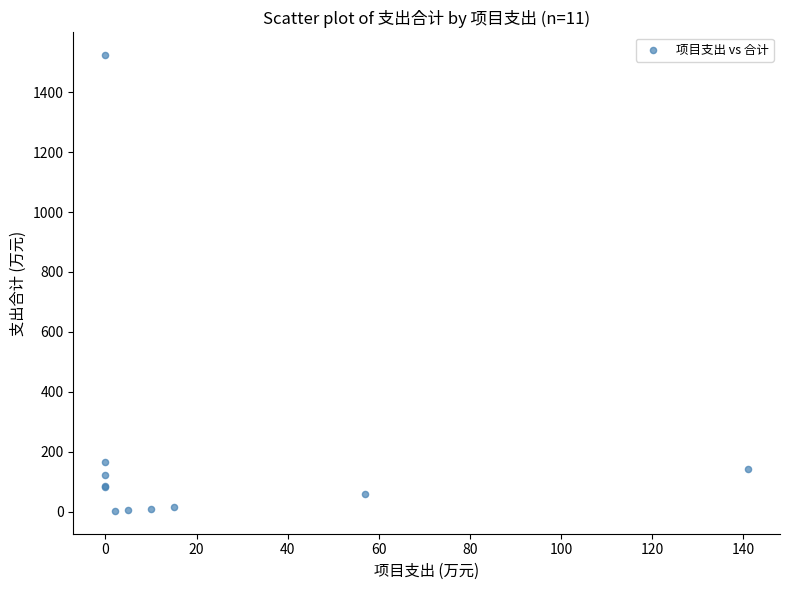

What Y value in the scatter plot is closest to 762?

164.4